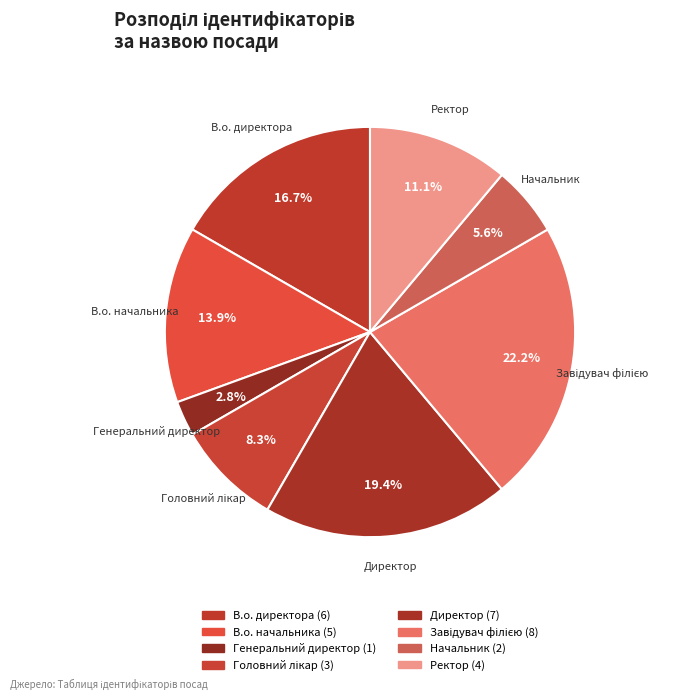

Does В.о. начальника account for over 50% of the chart?

No